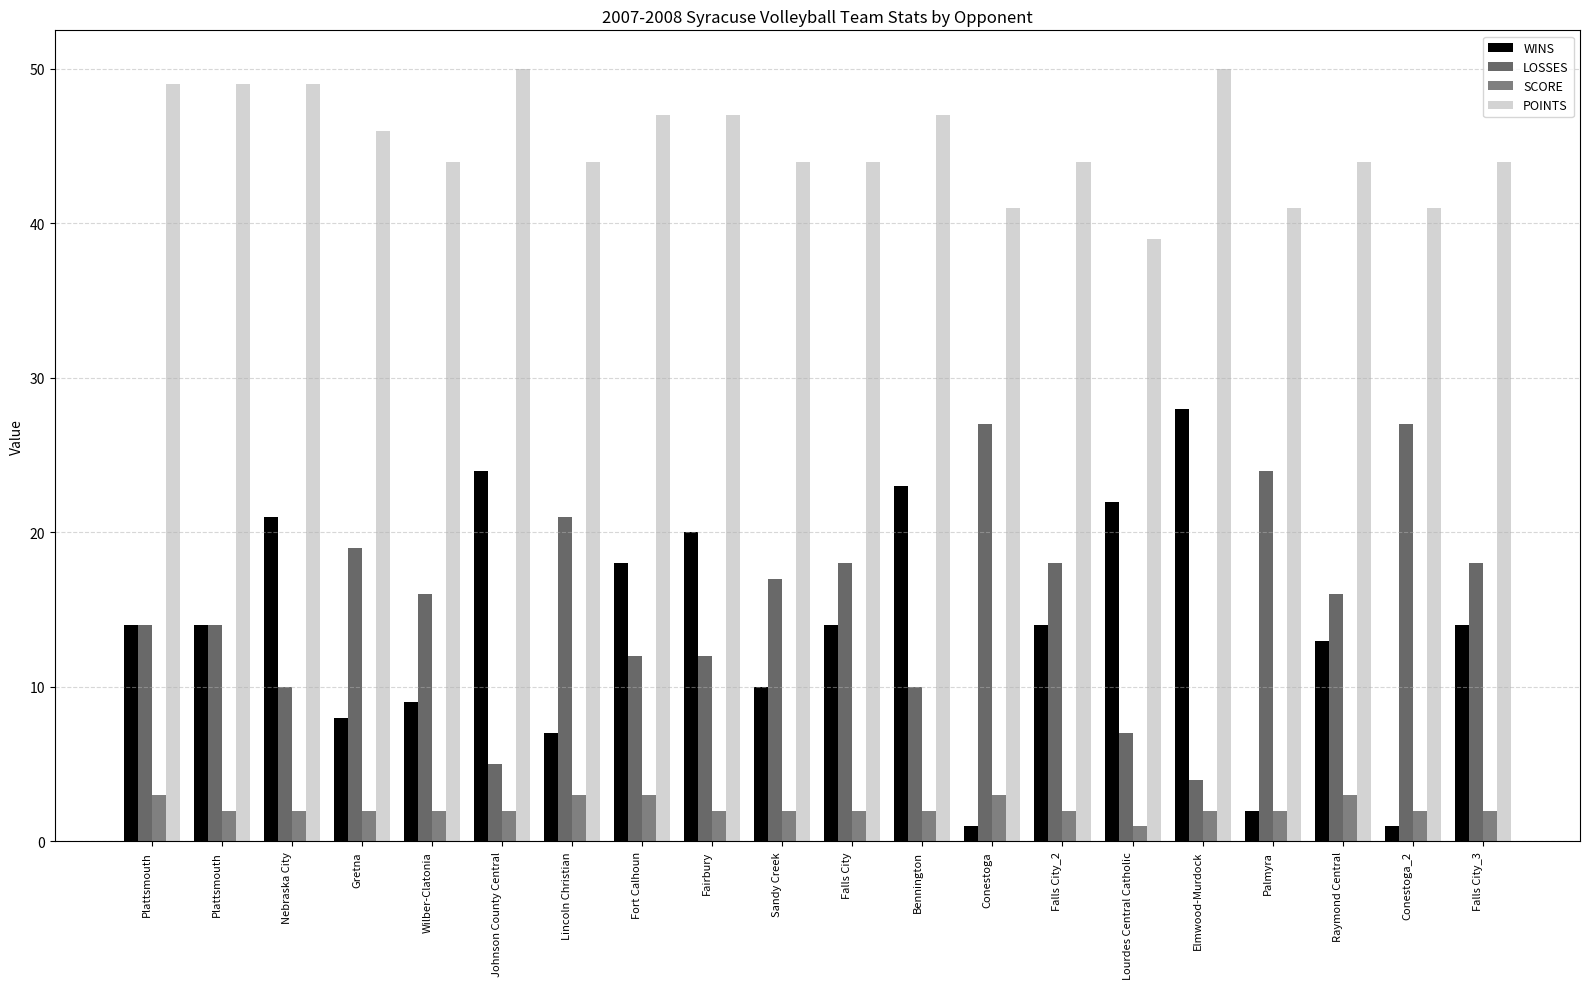

At which label does SCORE first exceed 2?

Plattsmouth